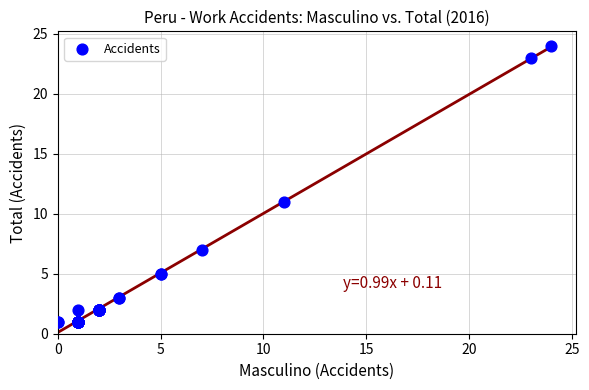

What Y value in the scatter plot is closest to 12?

11